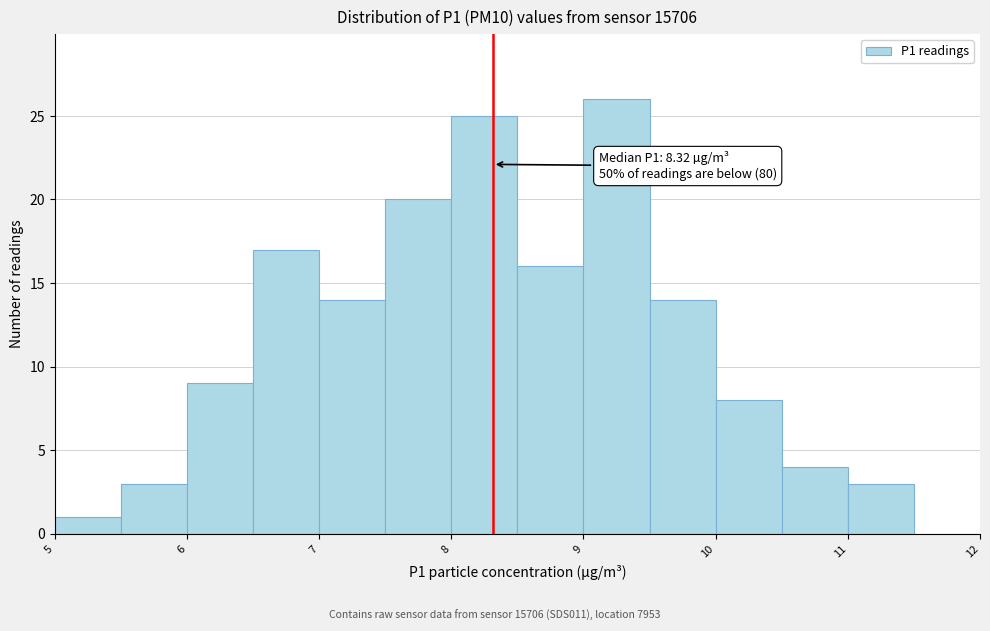

Which range on the x-axis has the tallest bar?

9.0 to 9.5